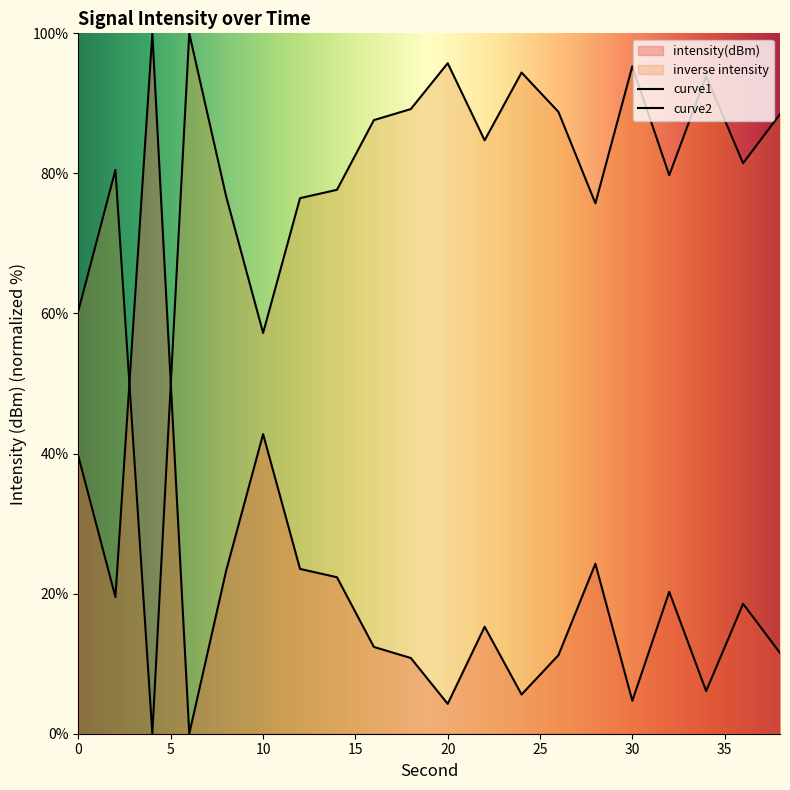

What is the average value?

20.8